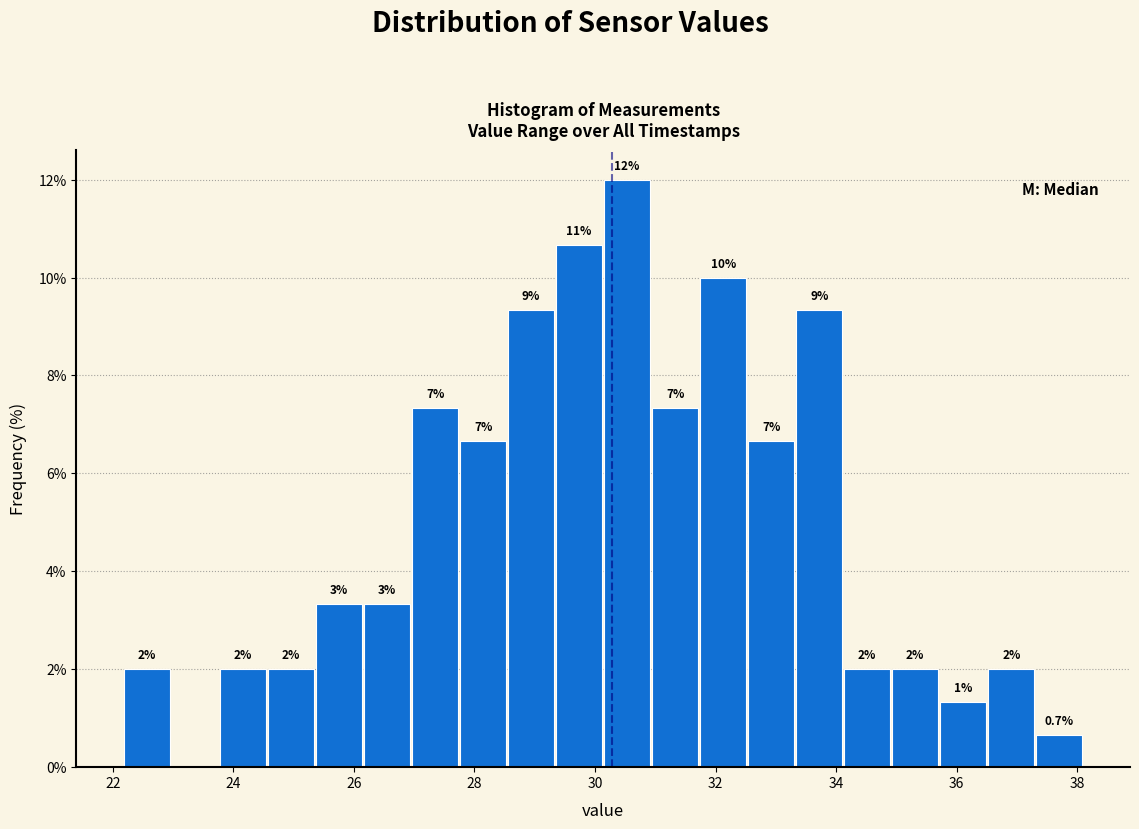

Read against the x-axis, roughly where is the centre of the tallest bar?

30.6